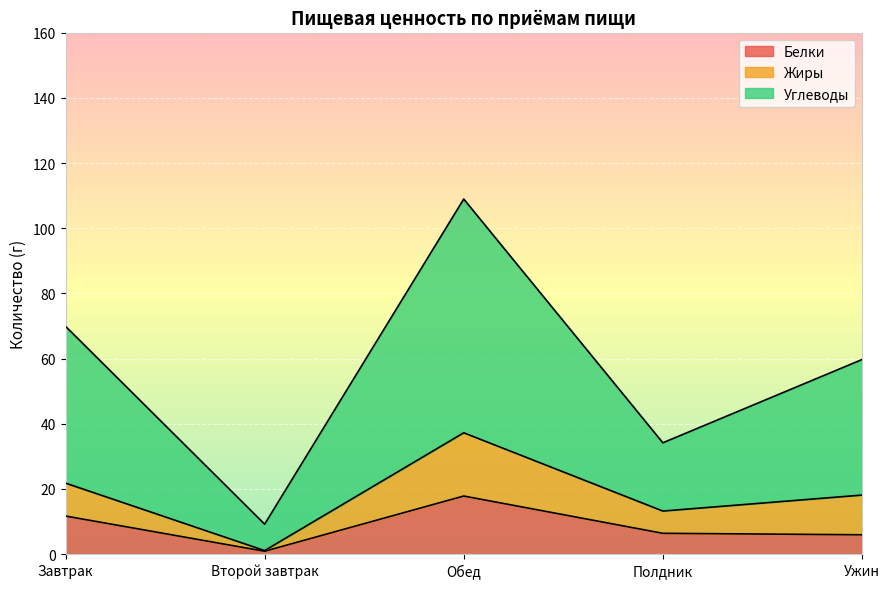

Is the value of Углеводы at Ужин greater than the value of Белки at Ужин?

Yes